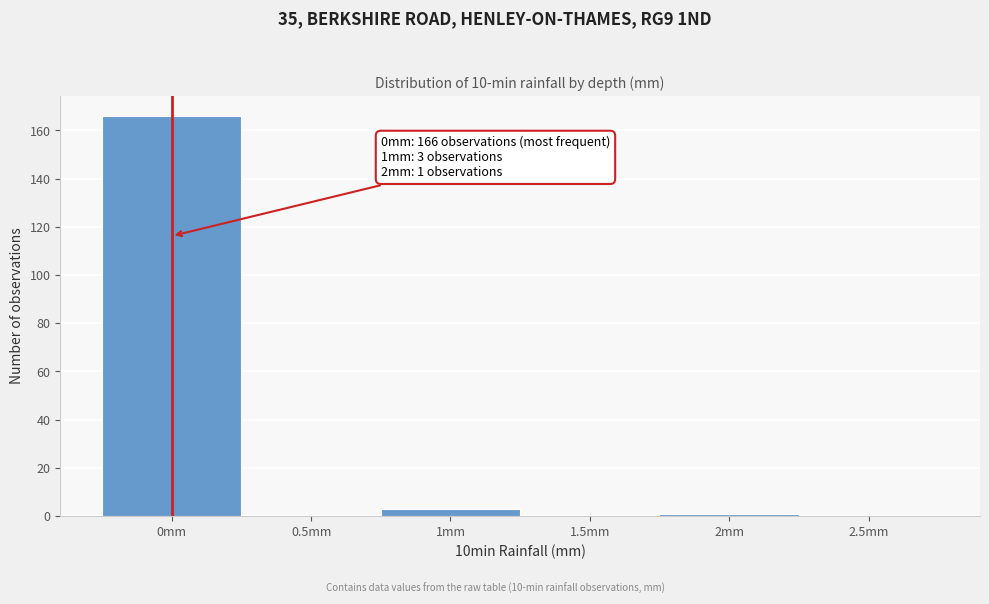

Reading left to right, transcribe all the data shown in this chart.

0mm=166	0.5mm=0	1mm=3	1.5mm=0	2mm=1	2.5mm=0